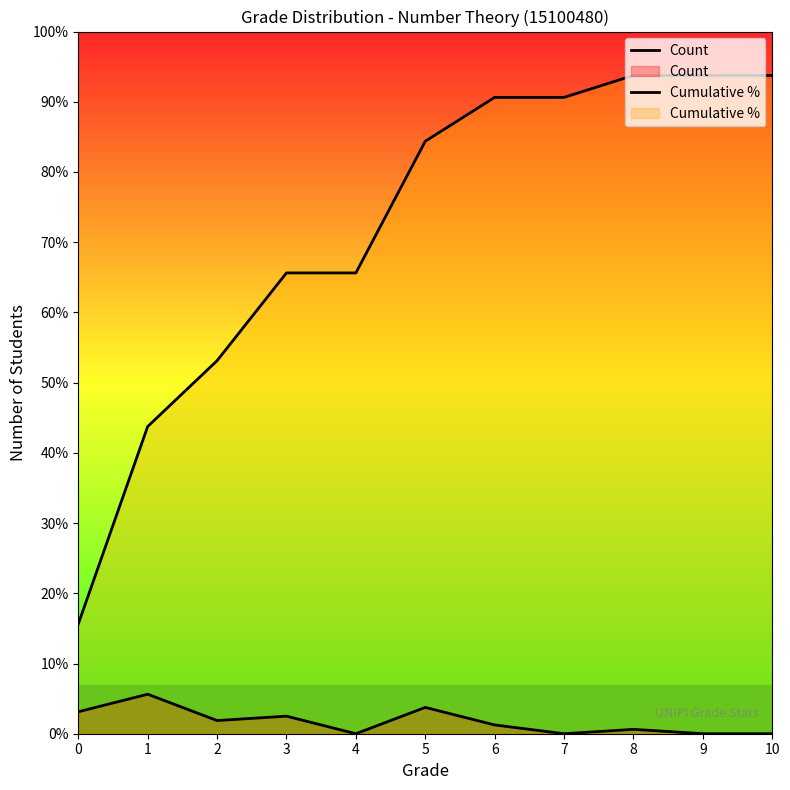

Which category has the highest value across all series?

8